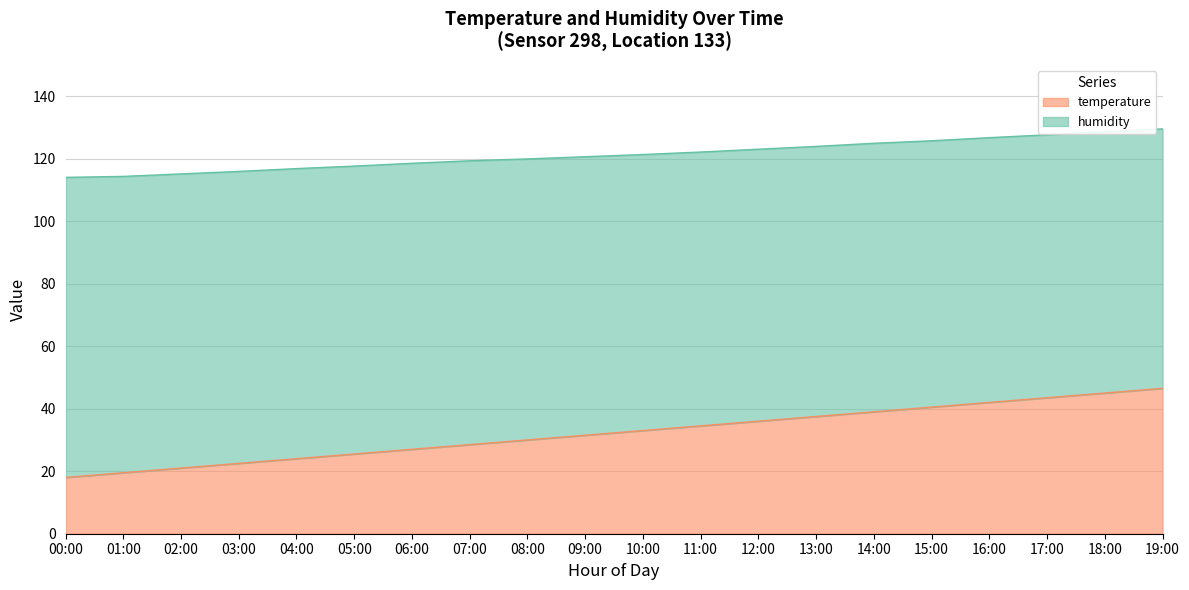

What is the total value across all series at 15:00?

125.7